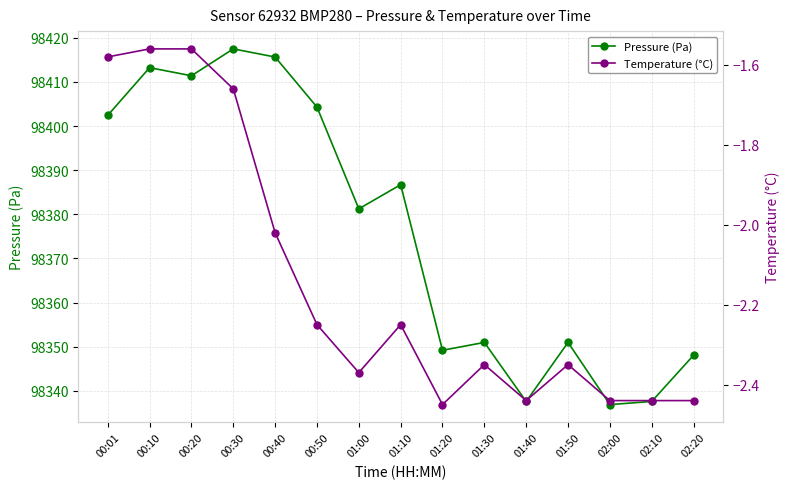

Which series has the largest range (max minus min)?

Pressure (Pa)